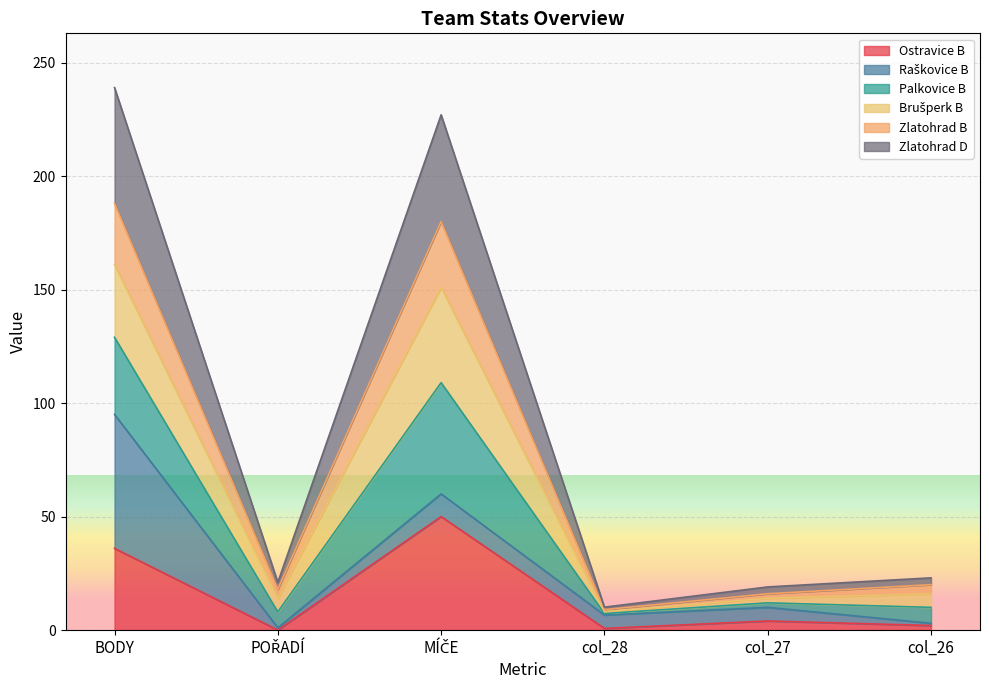

What is the value of the Zlatohrad B point at the 3rd from the left?

180.0